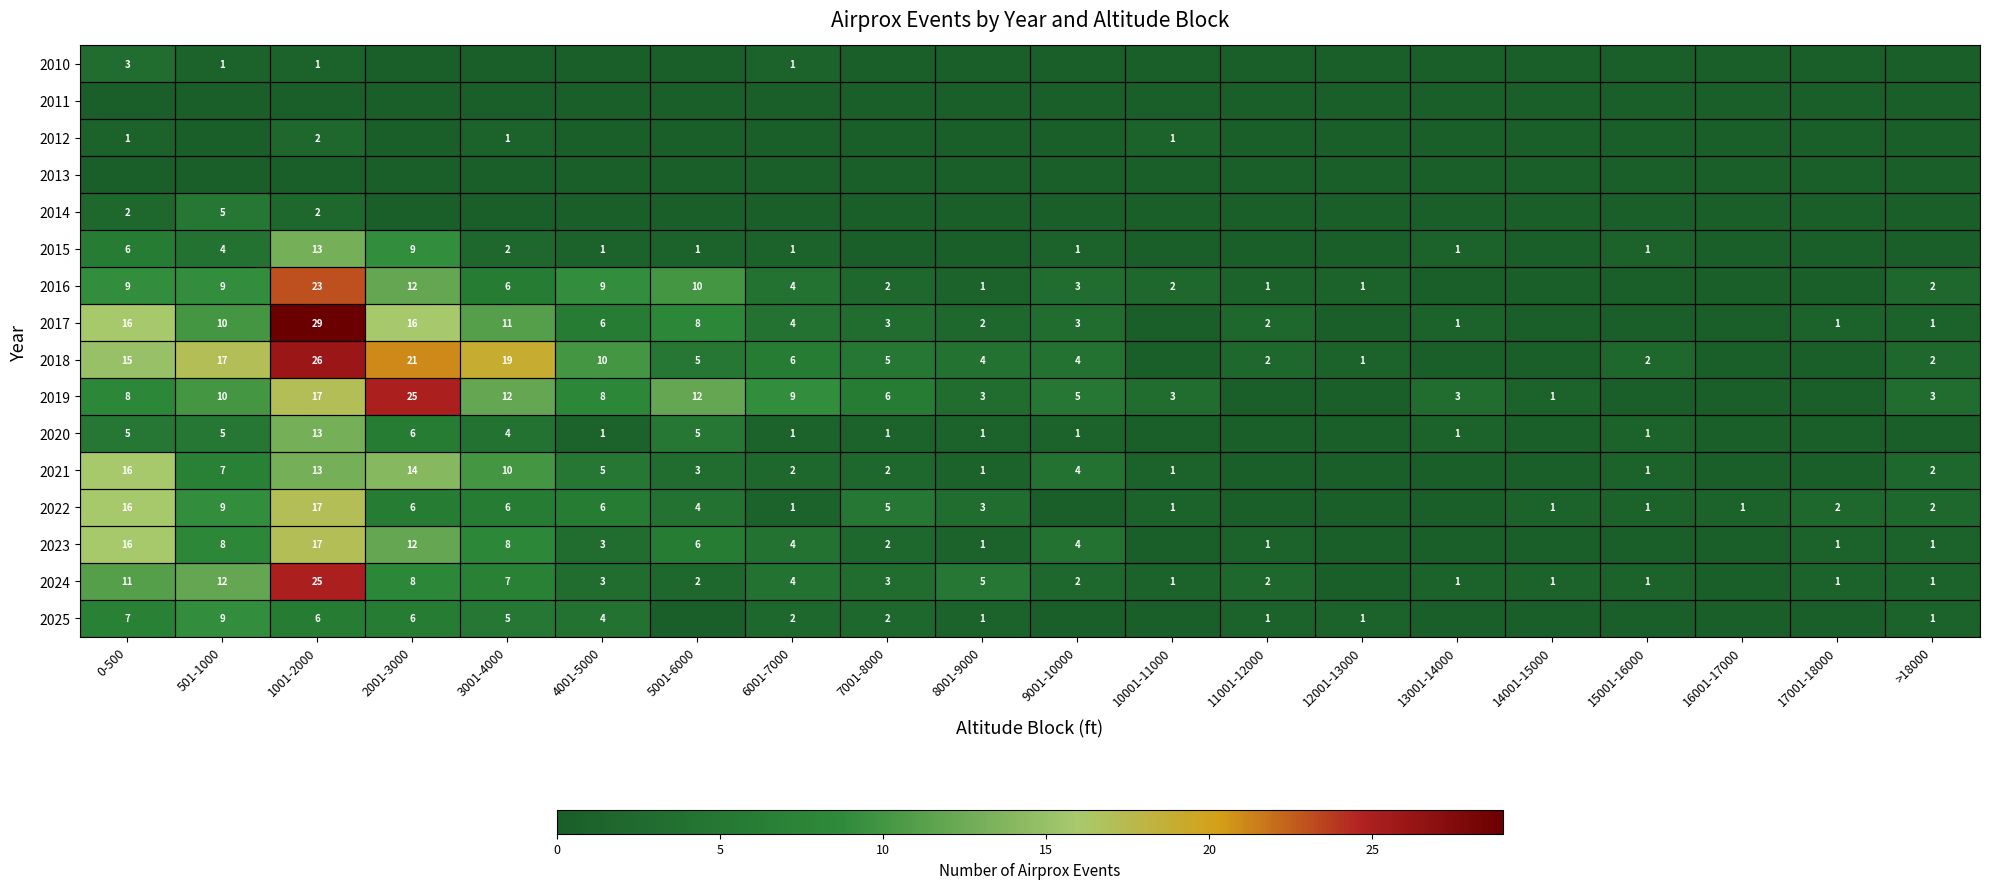

Which label corresponds to the smallest value in the chart?

2001-3000